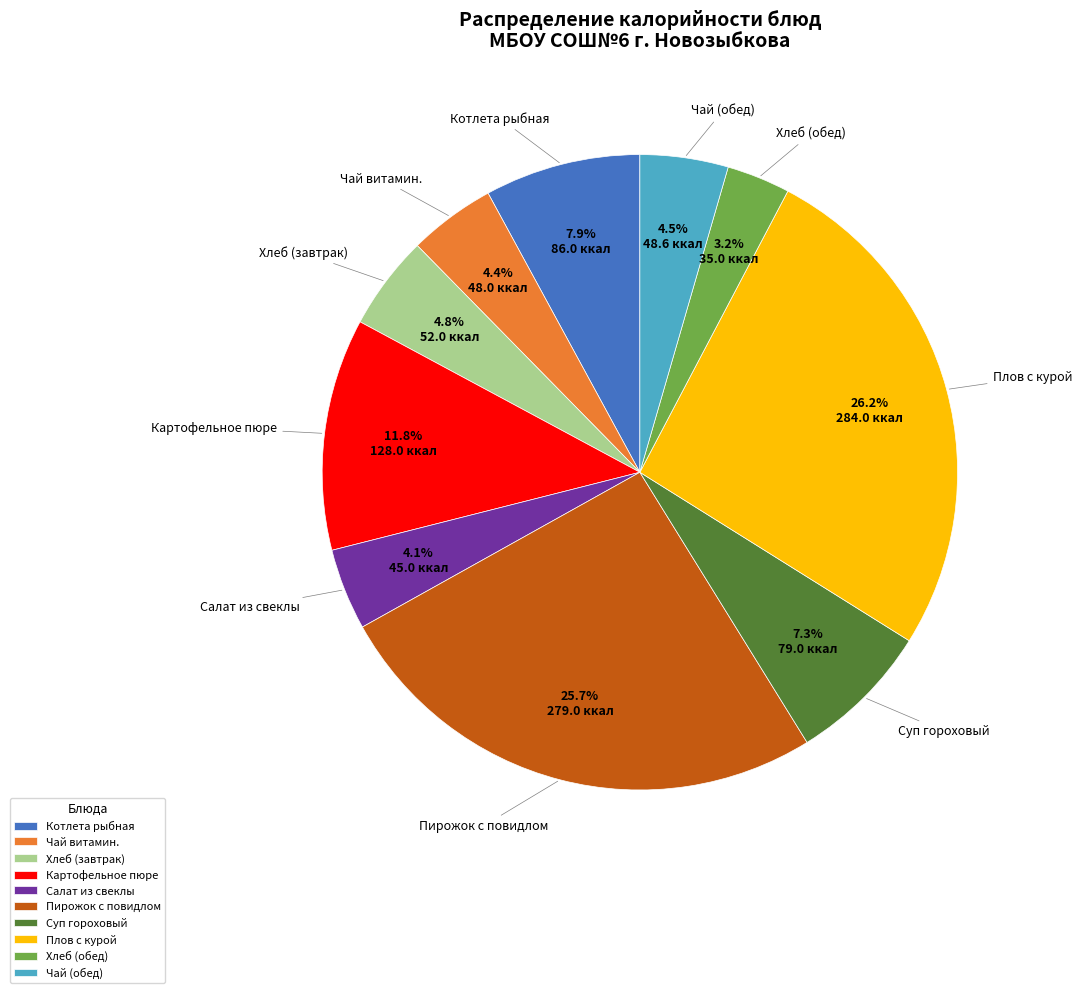

What portion of the pie excludes Пирожок с повидлом?

74.3%